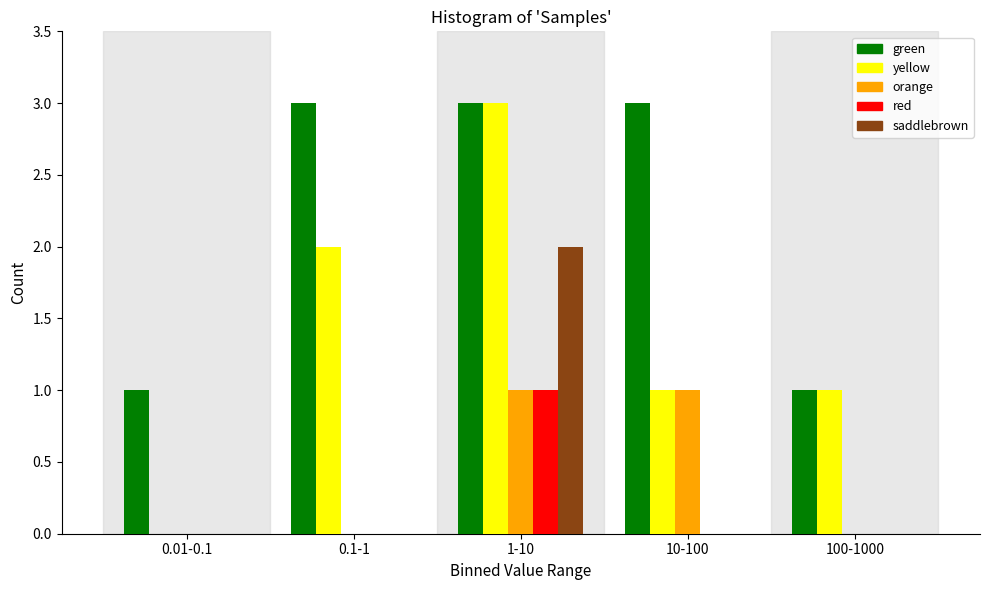

Reading left to right, transcribe all the data shown in this chart.

green: 0.01-0.1=1	0.1-1=3	1-10=3	10-100=3	100-1000=1
yellow: 0.01-0.1=0	0.1-1=2	1-10=3	10-100=1	100-1000=1
orange: 0.01-0.1=0	0.1-1=0	1-10=1	10-100=1	100-1000=0
red: 0.01-0.1=0	0.1-1=0	1-10=1	10-100=0	100-1000=0
saddlebrown: 0.01-0.1=0	0.1-1=0	1-10=2	10-100=0	100-1000=0